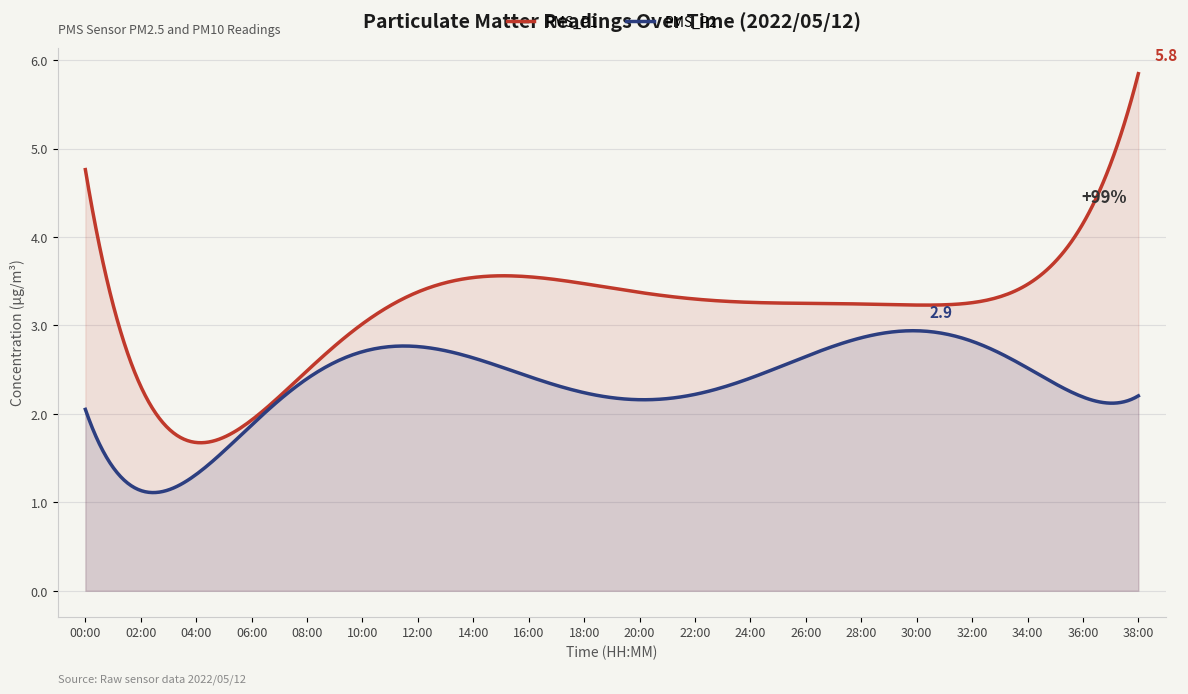

What are all the series names shown in the legend?

PMS_P1, PMS_P2